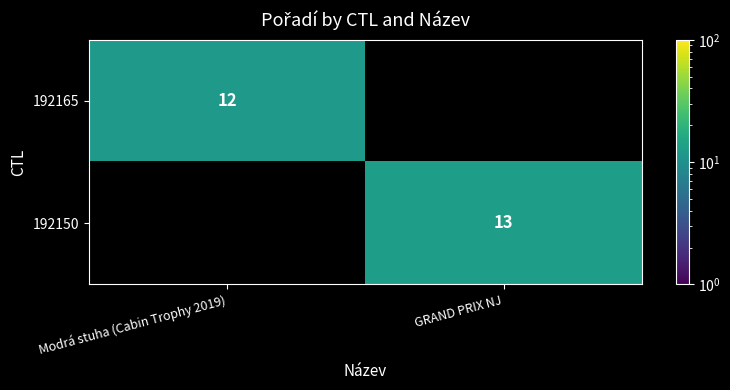

The value of 192150 at GRAND PRIX NJ is 13. True or false?

True